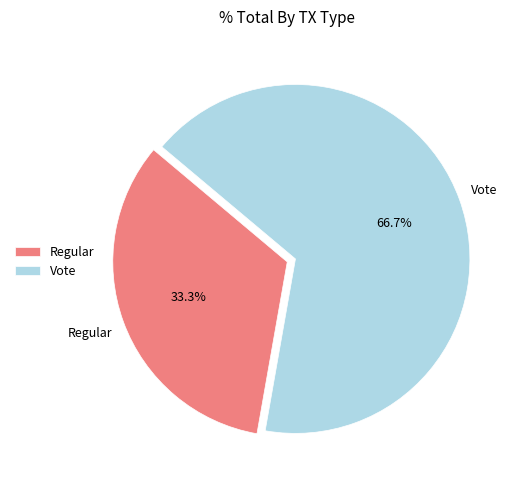

Which slice is the smallest?

Regular